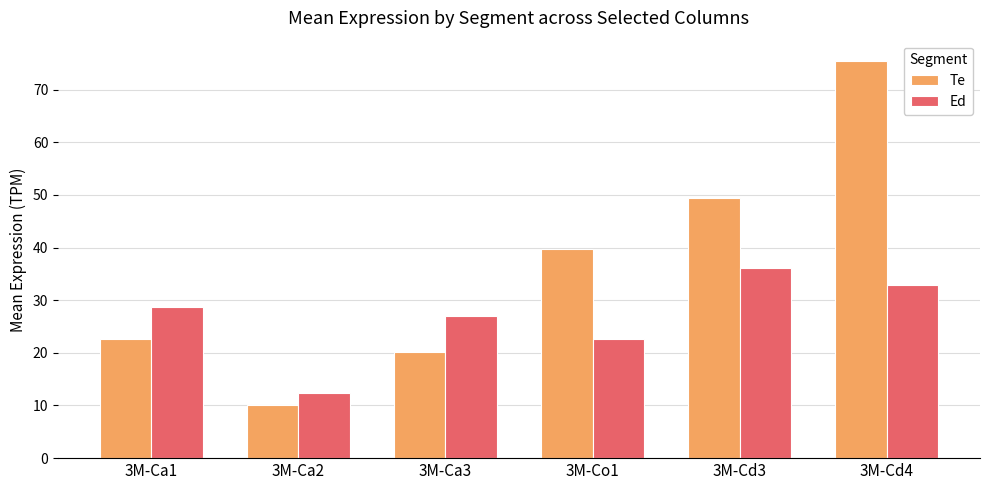

How many values in the Ed series are below 28?

3